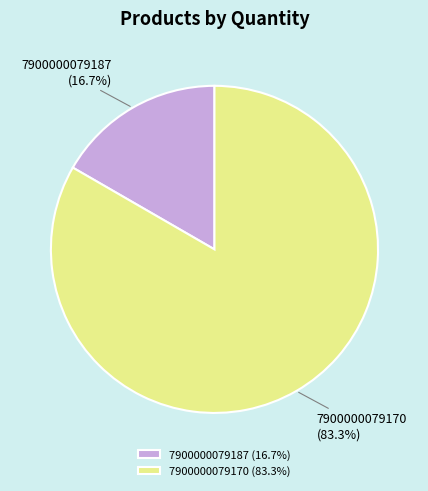

True or false: 7900000079170 accounts for 83% of the total.

True